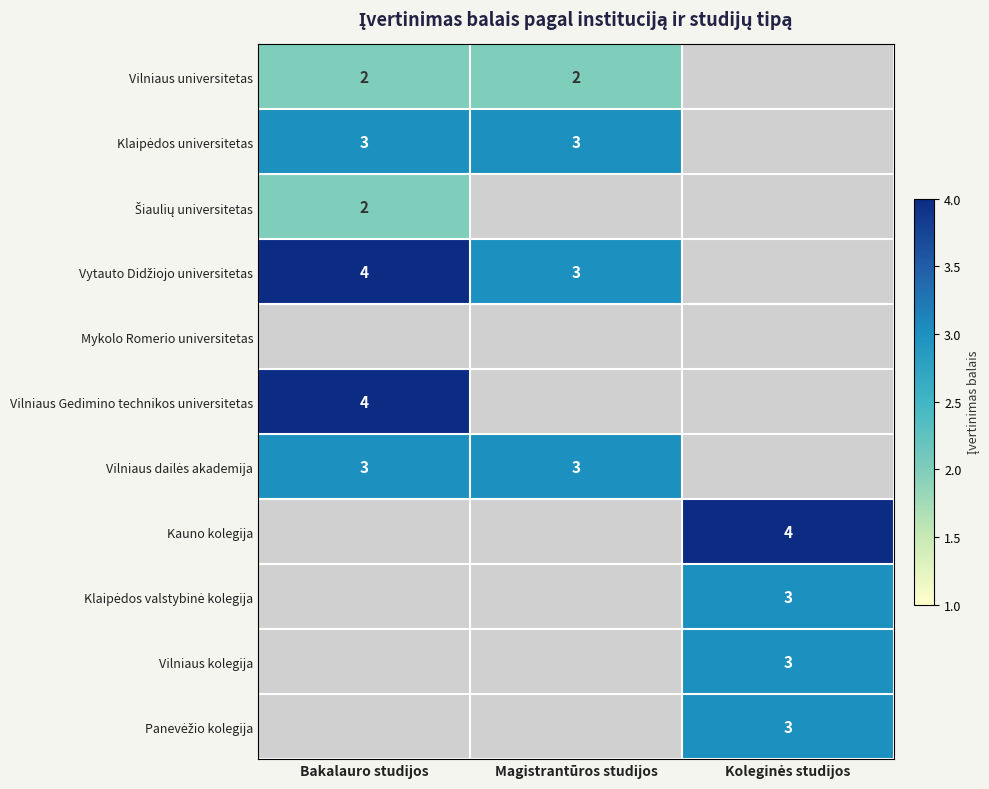

Is the value of Vilniaus Gedimino technikos universitetas at Magistrantūros studijos greater than the value of Kauno kolegija at Bakalauro studijos?

No